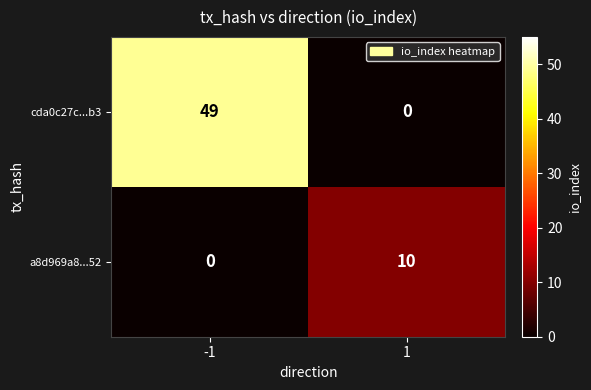

Reading right to left, extract all data points from this chart.

cda0c27c...b3: 0	49
a8d969a8...52: 10	0